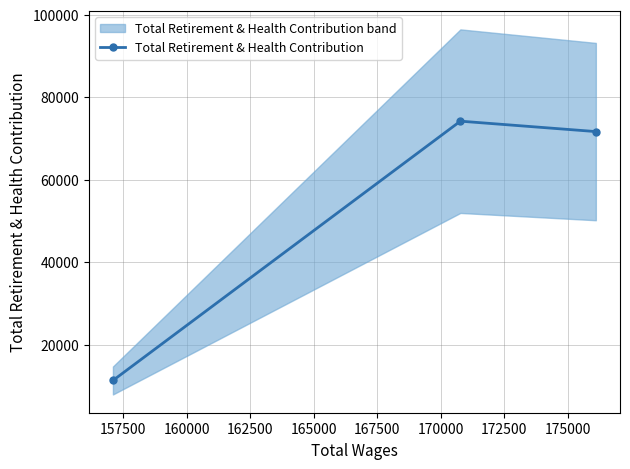

What is the maximum value for Total Retirement & Health Contribution?

74201